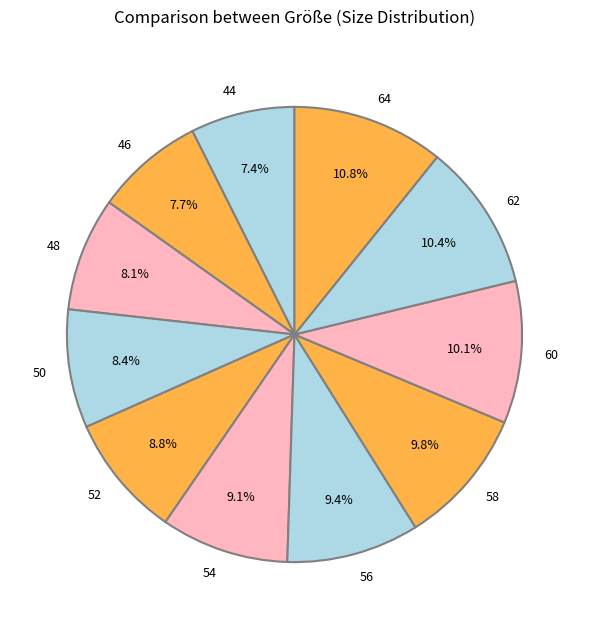

To the nearest percent, what is the combined percentage of 64 and 60?

21%